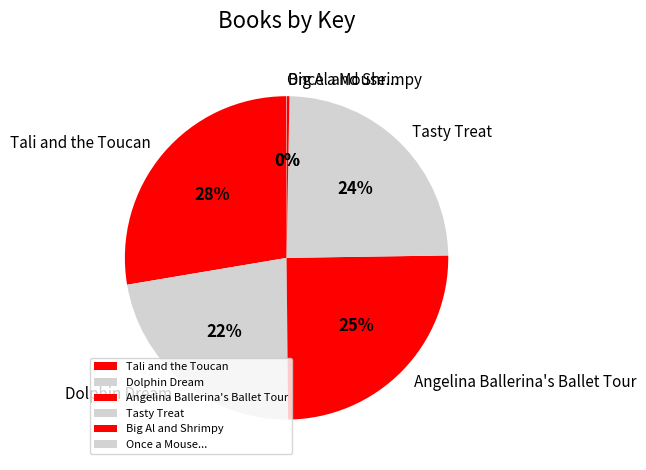

Is there a majority slice in this chart?

No